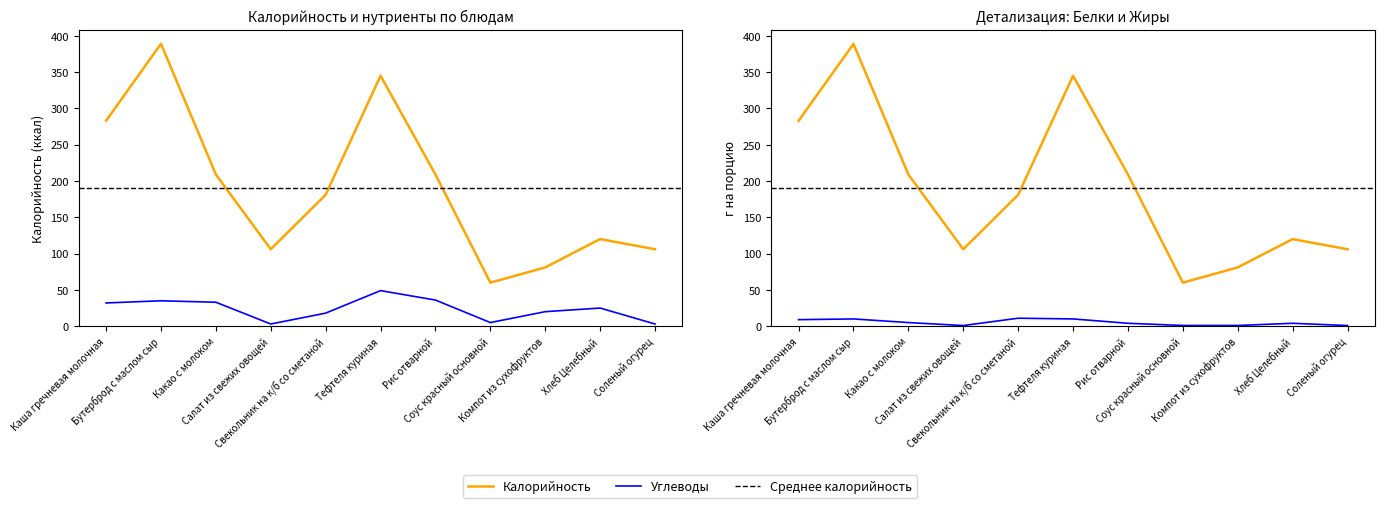

True or false: Белки and Калорийность intersect in this chart.

False